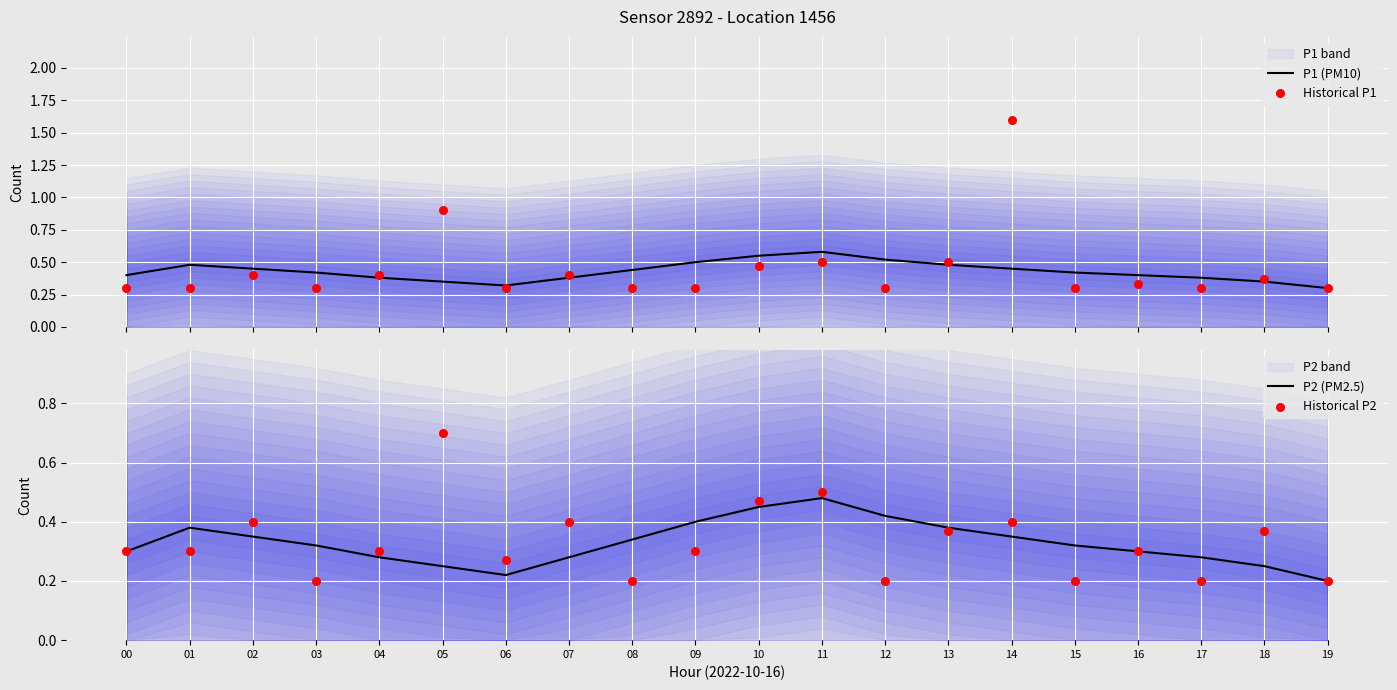

Which series contains the highest Y value?

Historical P1